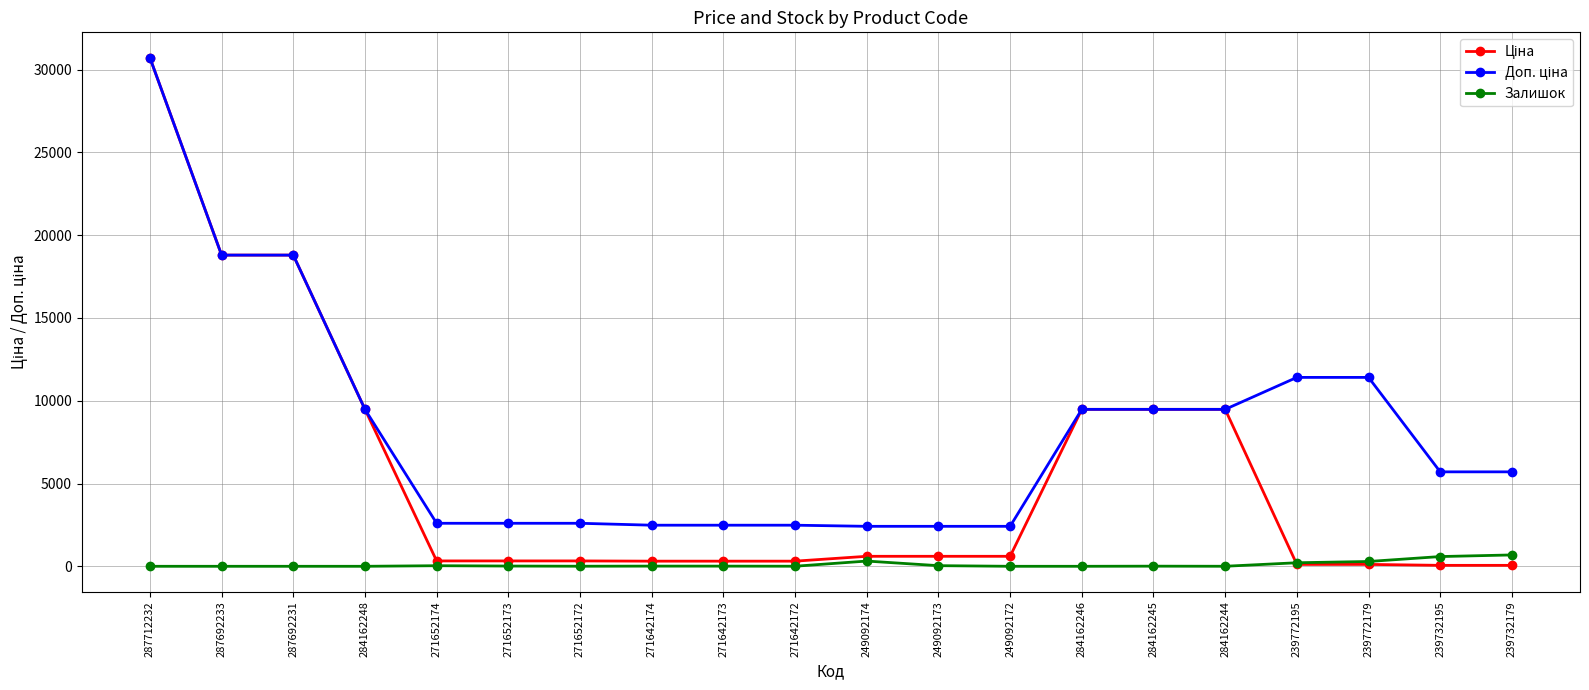

What is the difference between the highest and lowest values at 284162248?

9480.1